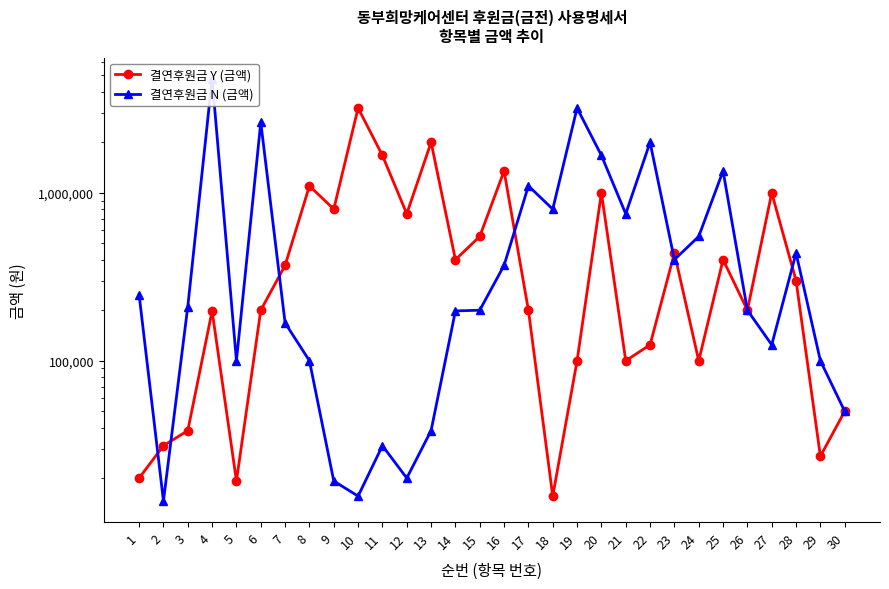

What is the greatest value displayed?

4790000